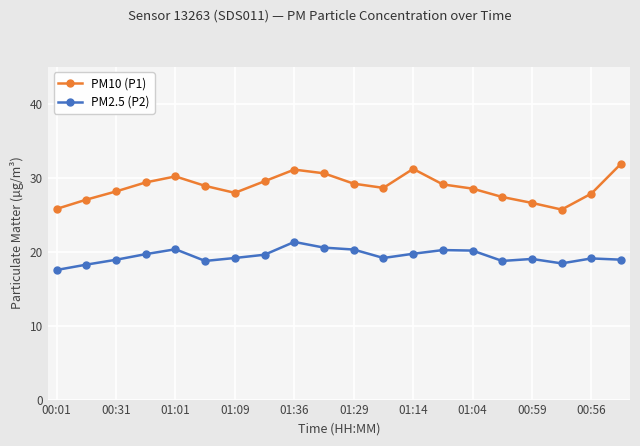

What is the value of the PM2.5 (P2) point at the 10th from the left?

20.5